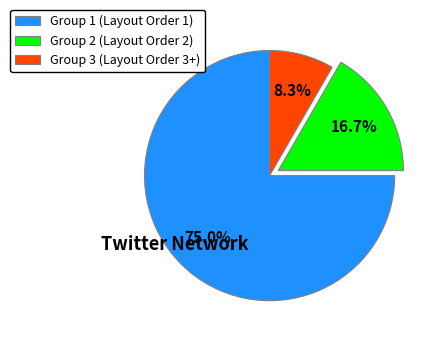

Does Group 2 (Layout Order 2) account for over 50% of the chart?

No